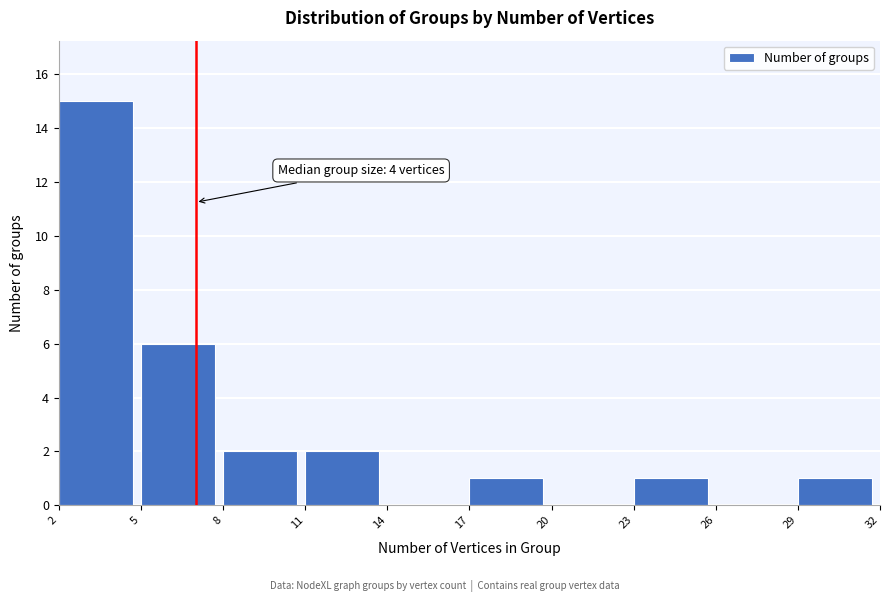

Over which range of the x-axis is the bar tallest?

2 to 5